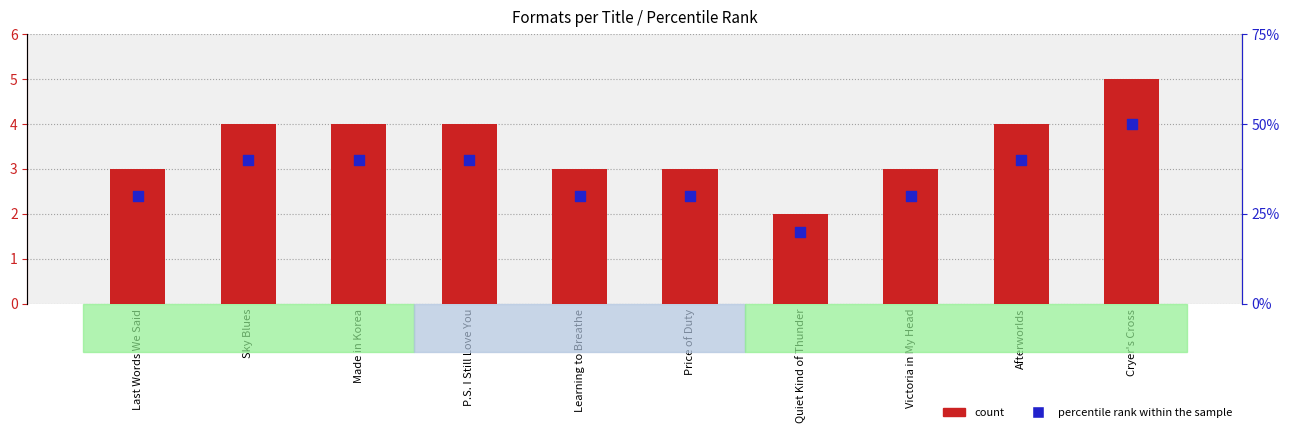

At which category is the sum across all series the highest?

Cryer's Cross